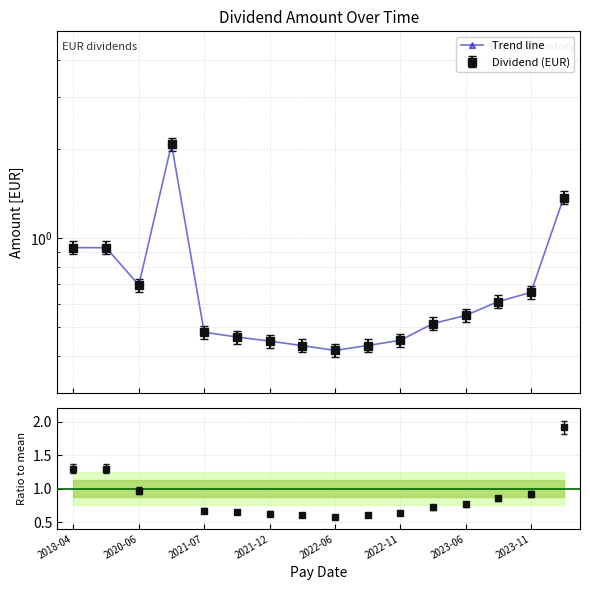

What position from the left is 2023-06?

13